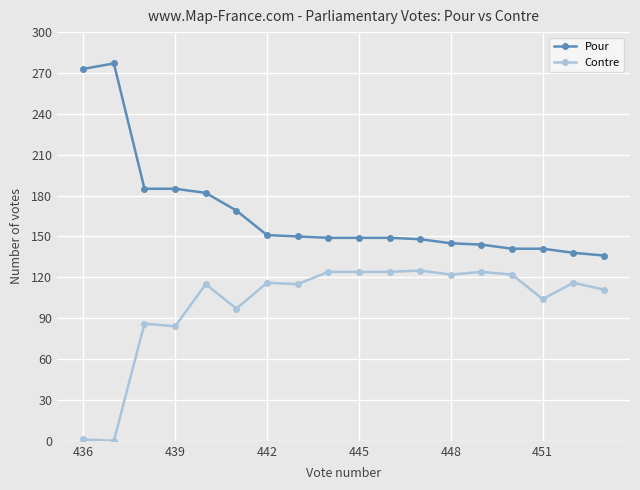

What is the value of the Contre point at the 16th from the left?

104